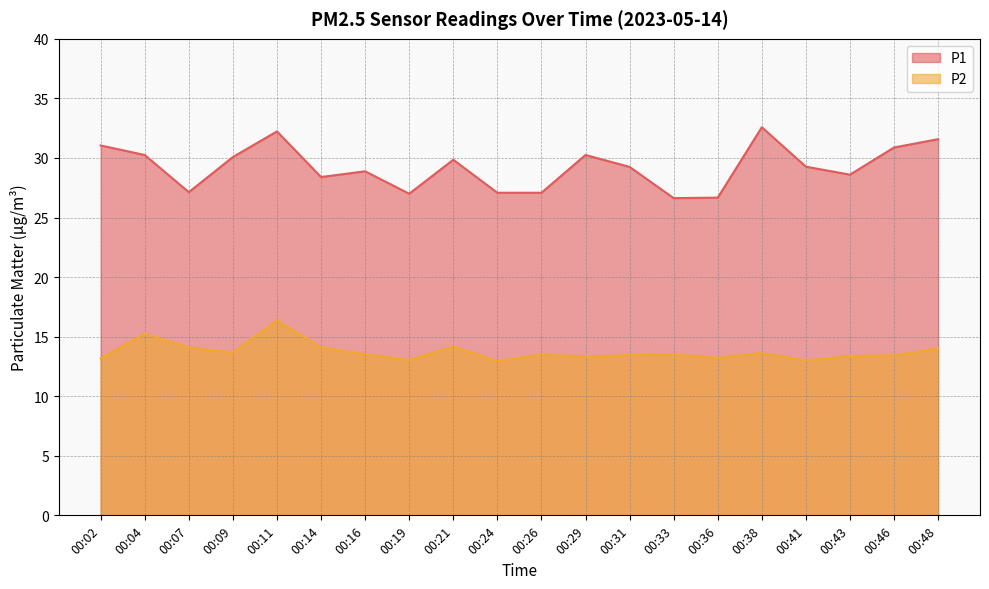

Reading left to right, list all the values displayed in this chart.

P1: 31.1	30.2	27.1	30.1	32.2	28.4	28.9	27.0	29.9	27.1	27.1	30.2	29.2	26.6	26.7	32.6	29.3	28.6	30.9	31.6
P2: 13.2	15.2	14.1	13.7	16.4	14.1	13.5	13.1	14.2	12.9	13.5	13.3	13.4	13.5	13.2	13.6	13.0	13.4	13.4	14.0